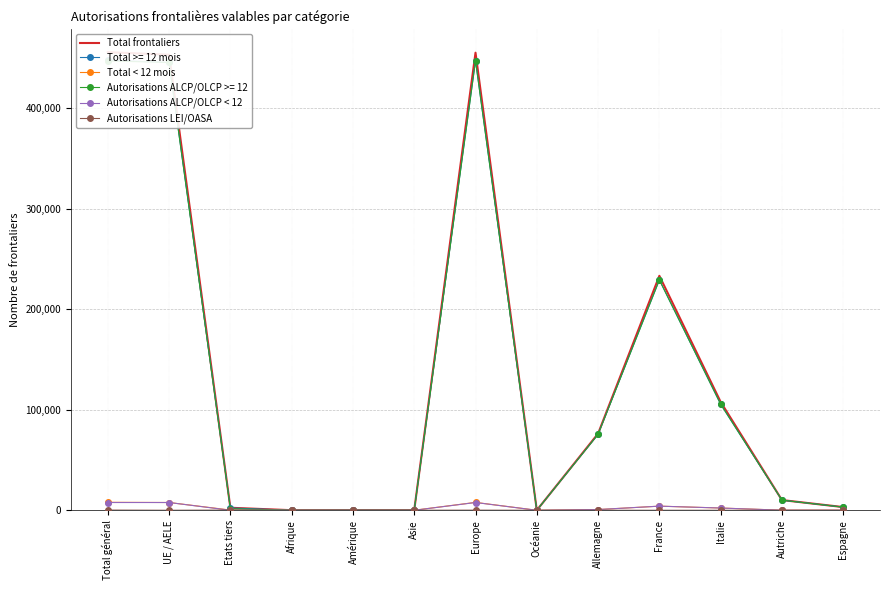

Is it true that Autorisations LEI/OASA equals 100 at France?

False